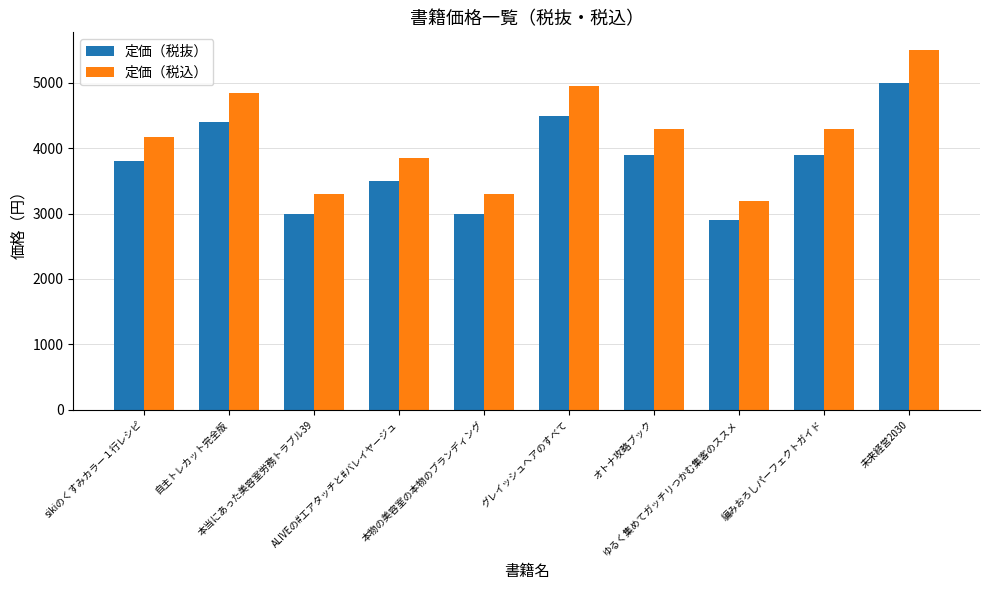

What is the minimum value for 定価（税抜）?

2900